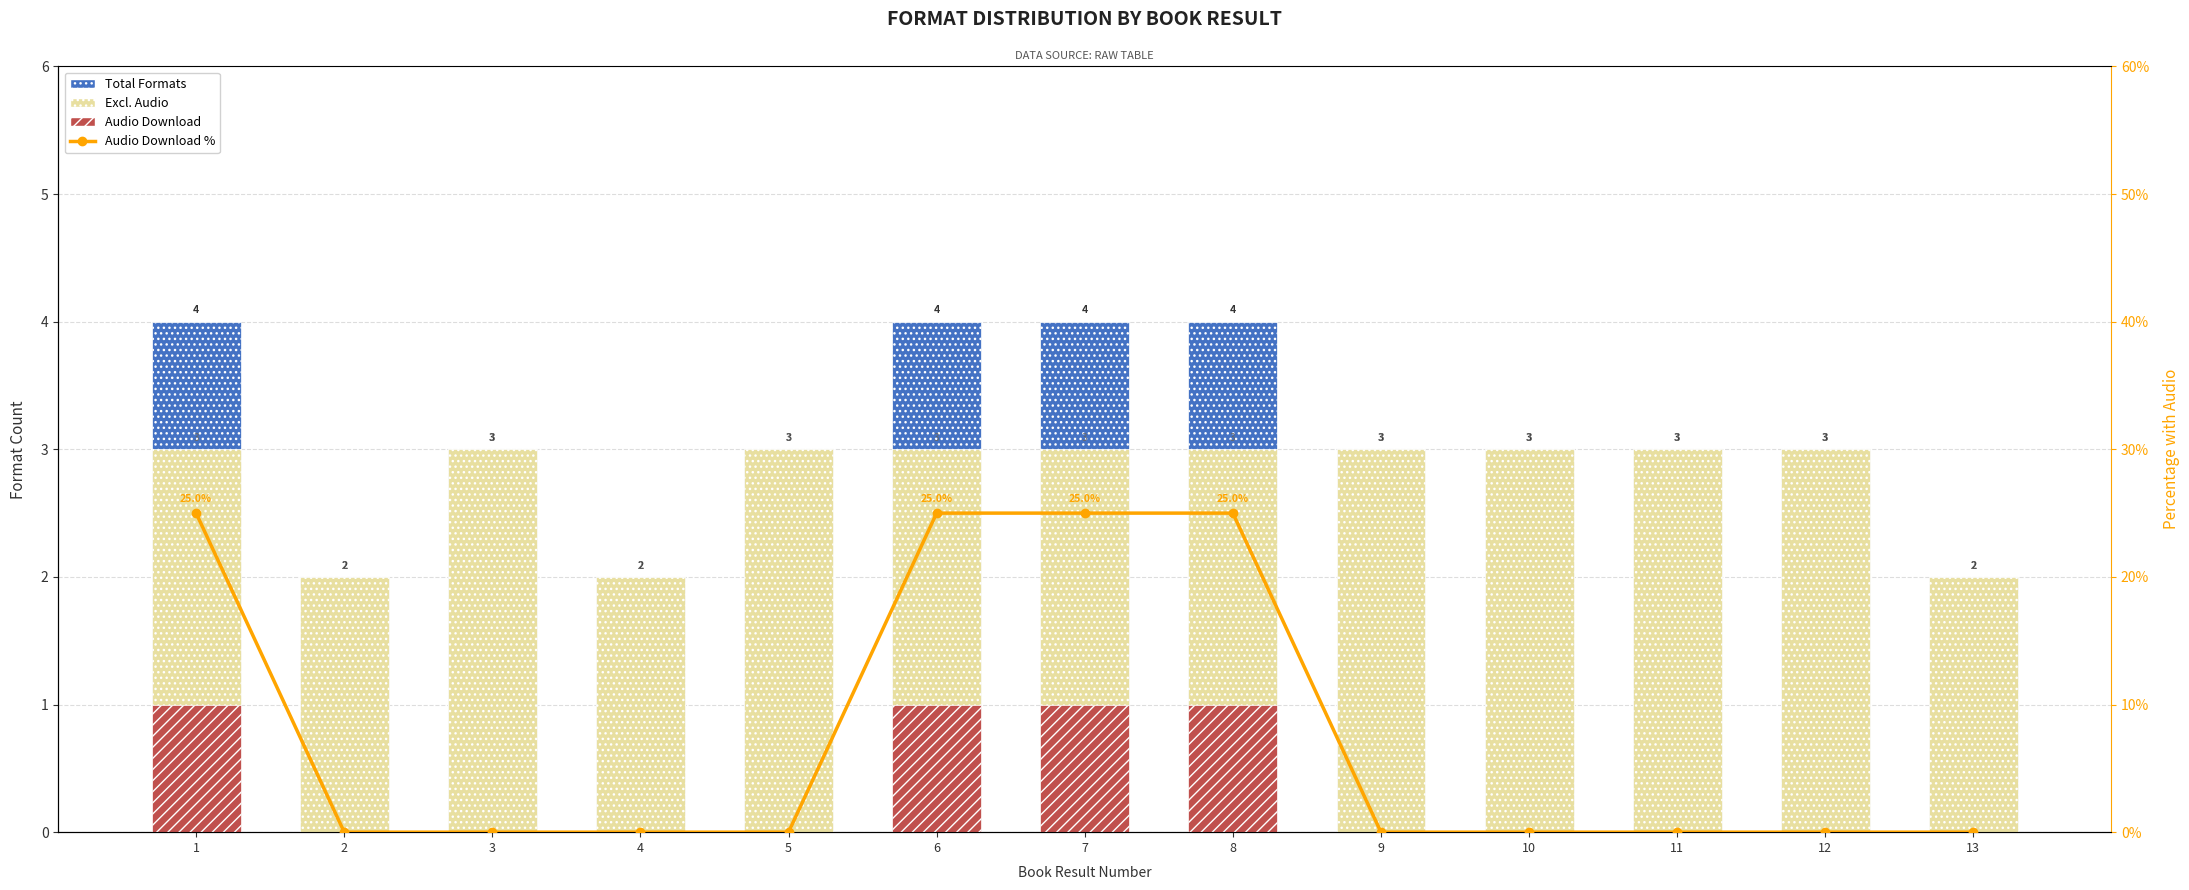

Are the bars horizontal?

No